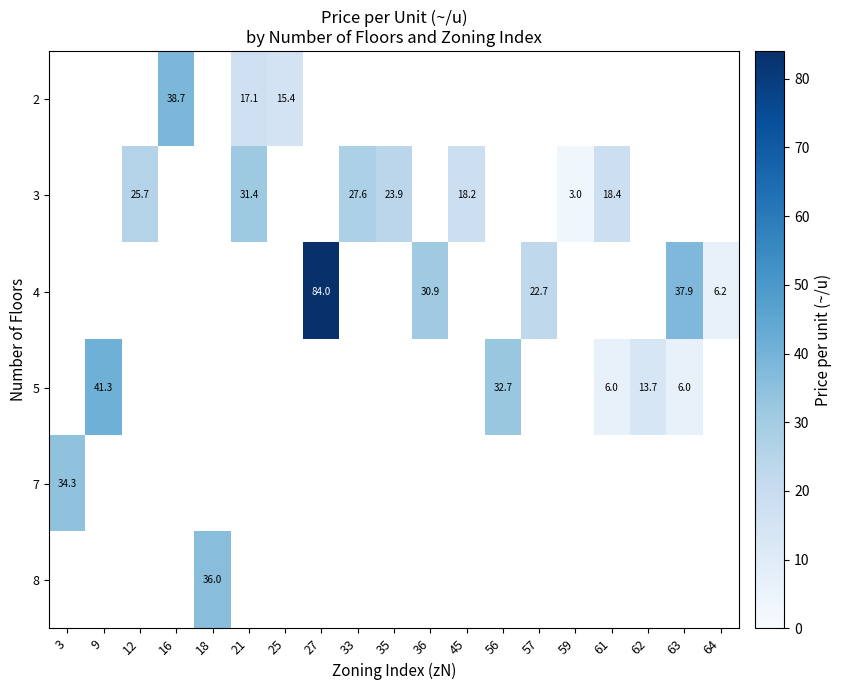

Between 35 and 21, which is larger?

21